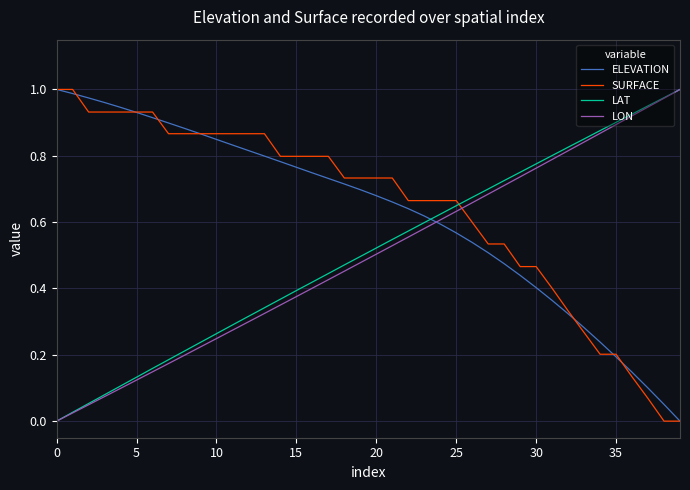

After their last crossing, which series has the higher values: ELEVATION or LAT?

LAT